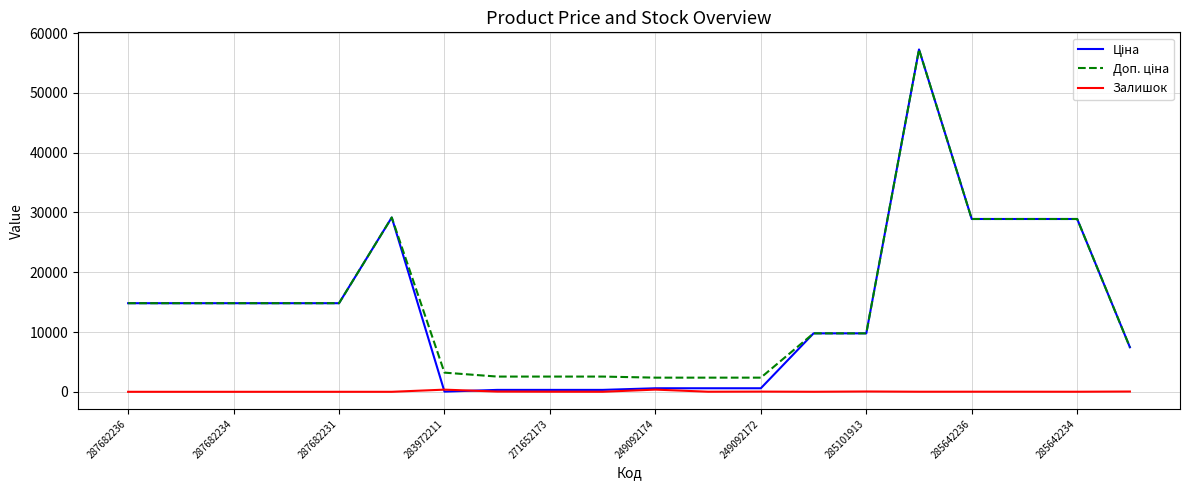

What is the greatest value displayed?

57258.0